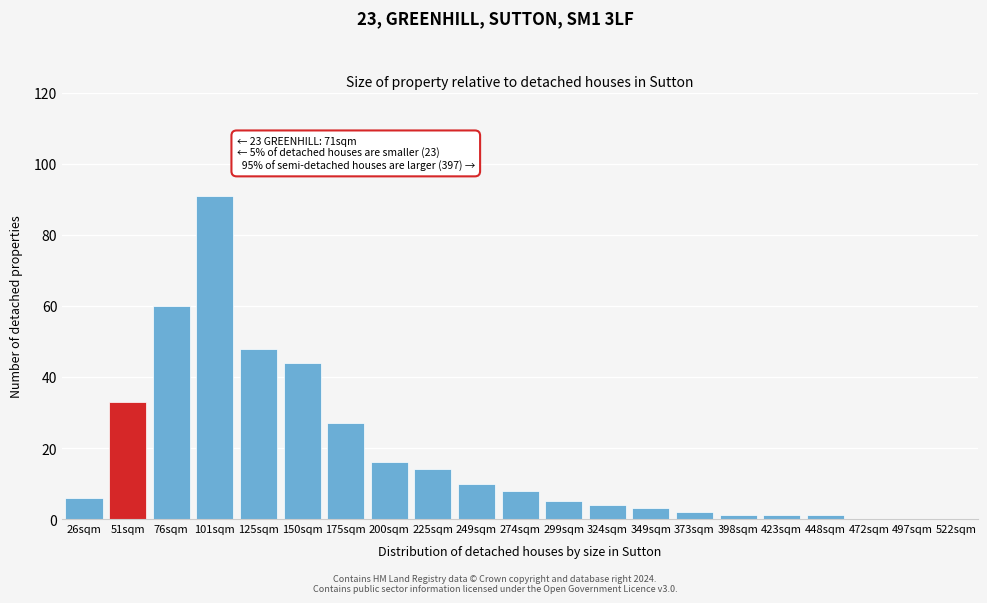

Reading left to right, transcribe all the data shown in this chart.

26sqm=6	51sqm=33	76sqm=60	101sqm=91	125sqm=48	150sqm=44	175sqm=27	200sqm=16	225sqm=14	249sqm=10	274sqm=8	299sqm=5	324sqm=4	349sqm=3	373sqm=2	398sqm=1	423sqm=1	448sqm=1	472sqm=0	497sqm=0	522sqm=0